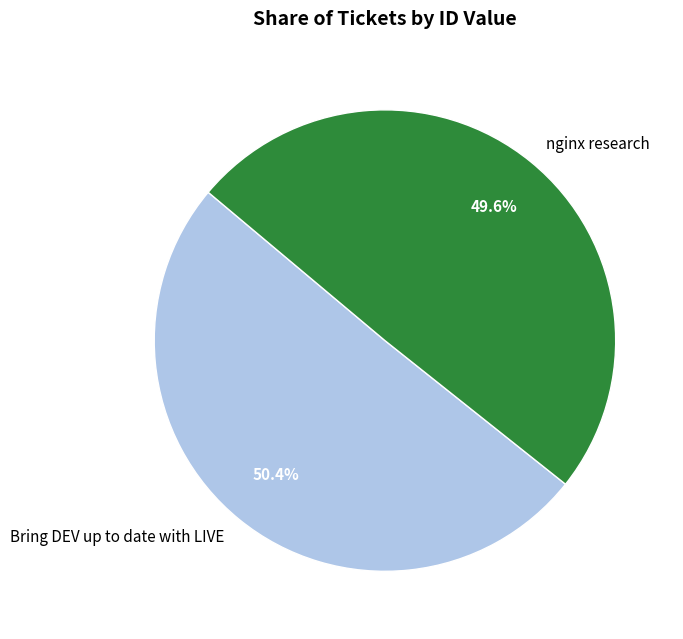

Rank the categories by value from highest to lowest.

Bring DEV up to date with LIVE, nginx research